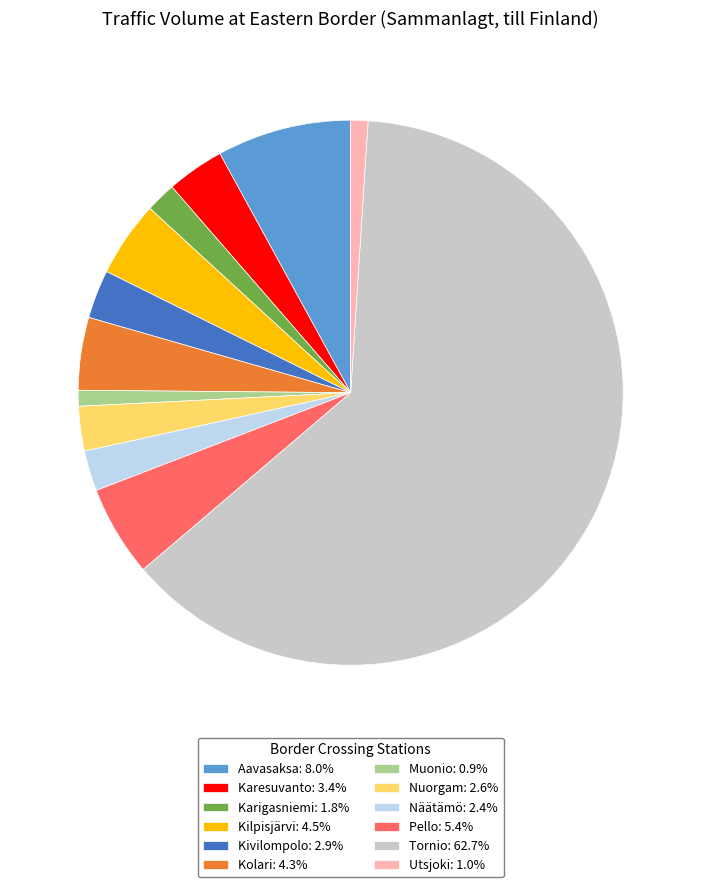

Does Näätämö account for over 50% of the chart?

No